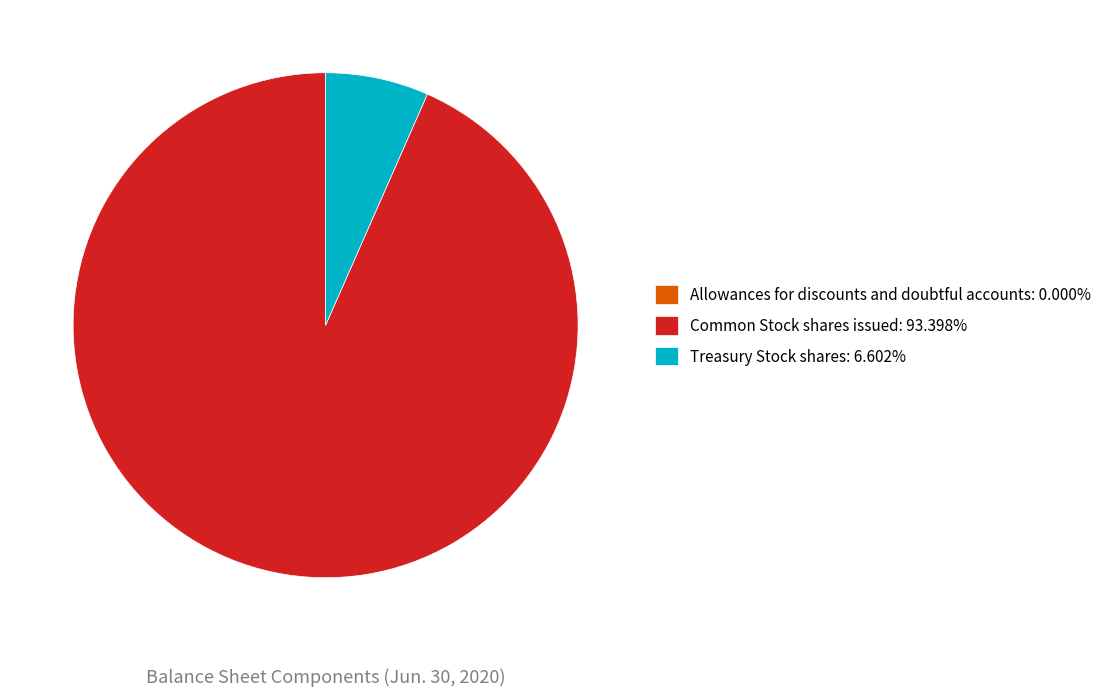

Do Treasury Stock shares: 6.602% and Common Stock shares issued: 93.398% together represent more than half of the pie?

Yes